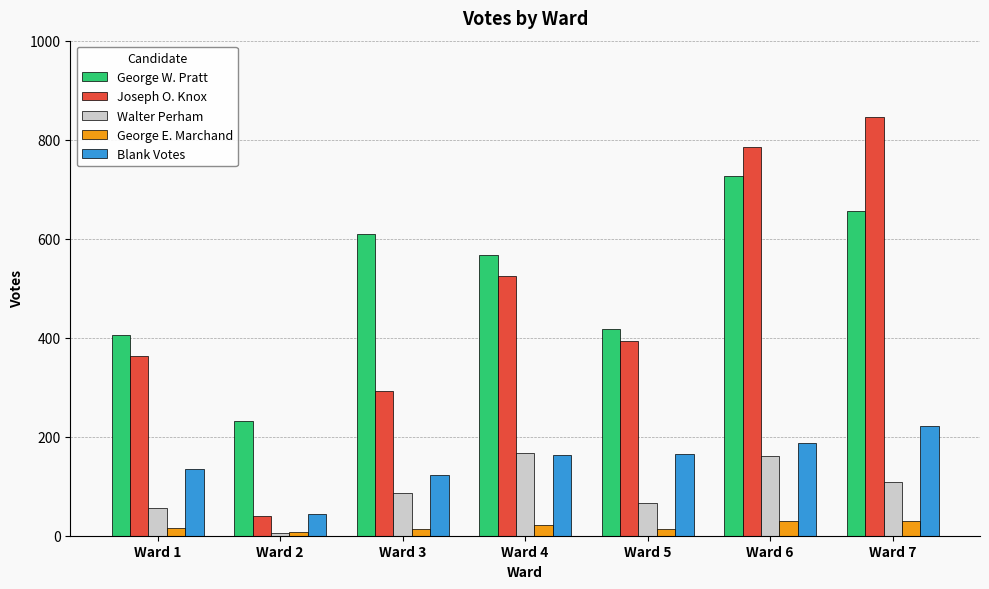

How many bars are there in total?

35